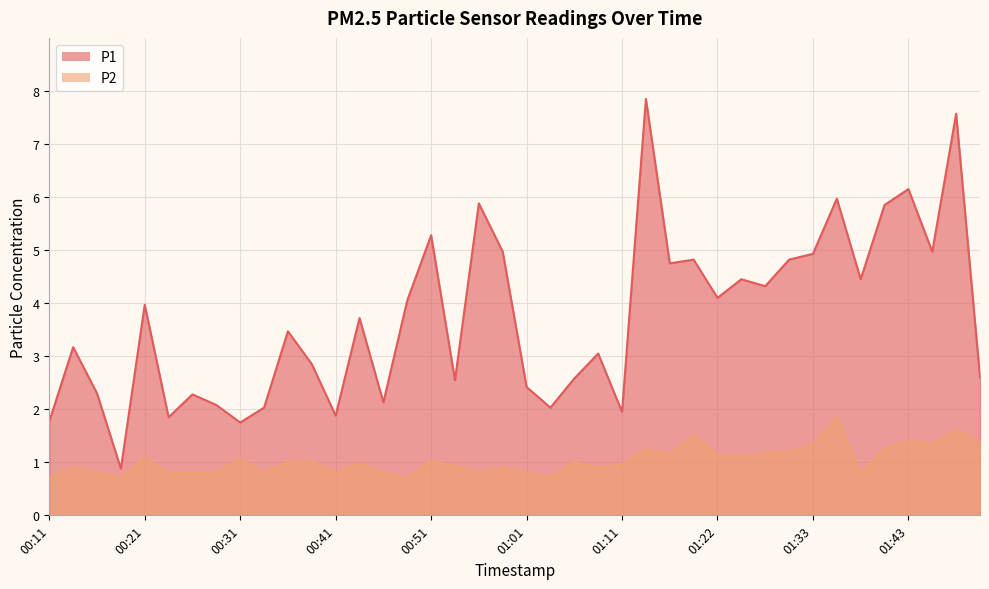

What is the label of the 22nd point from the right?

00:56